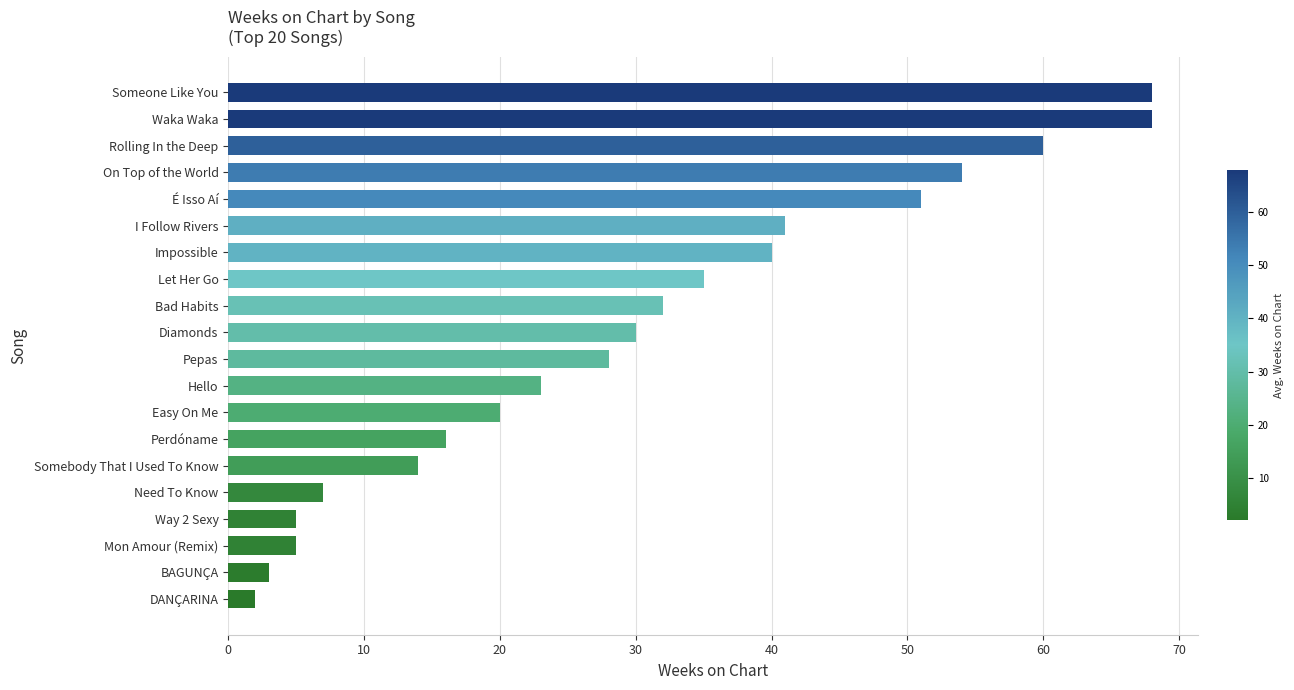

Which has a higher value, Someone Like You or Bad Habits?

Someone Like You